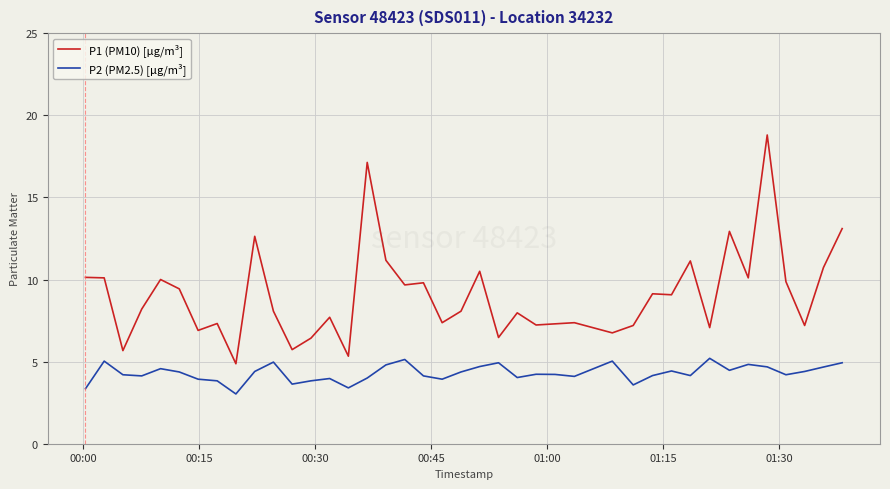

Which series has the largest total across all categories?

P1 (PM10) [µg/m³]